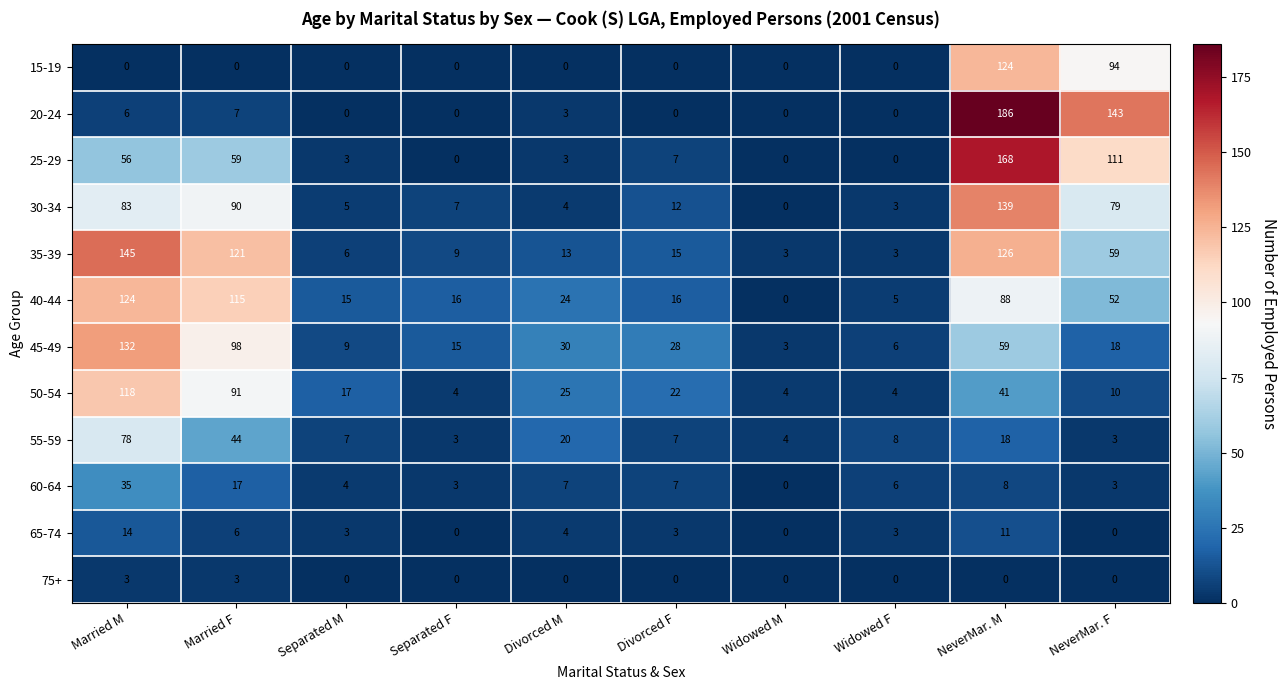

At Married M, list the series in order from largest to smallest.

35-39, 45-49, 40-44, 50-54, 30-34, 55-59, 25-29, 60-64, 65-74, 20-24, 75+, 15-19